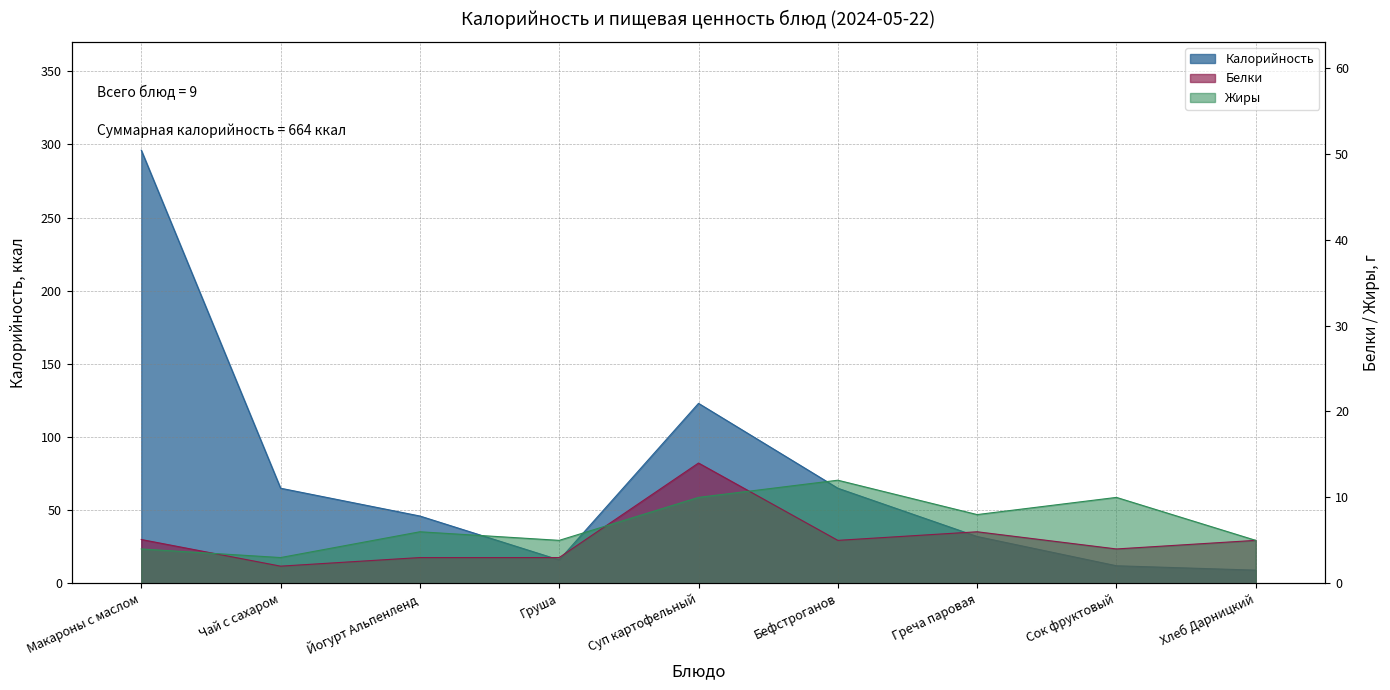

How many interior local peaks does the Белки series have?

2